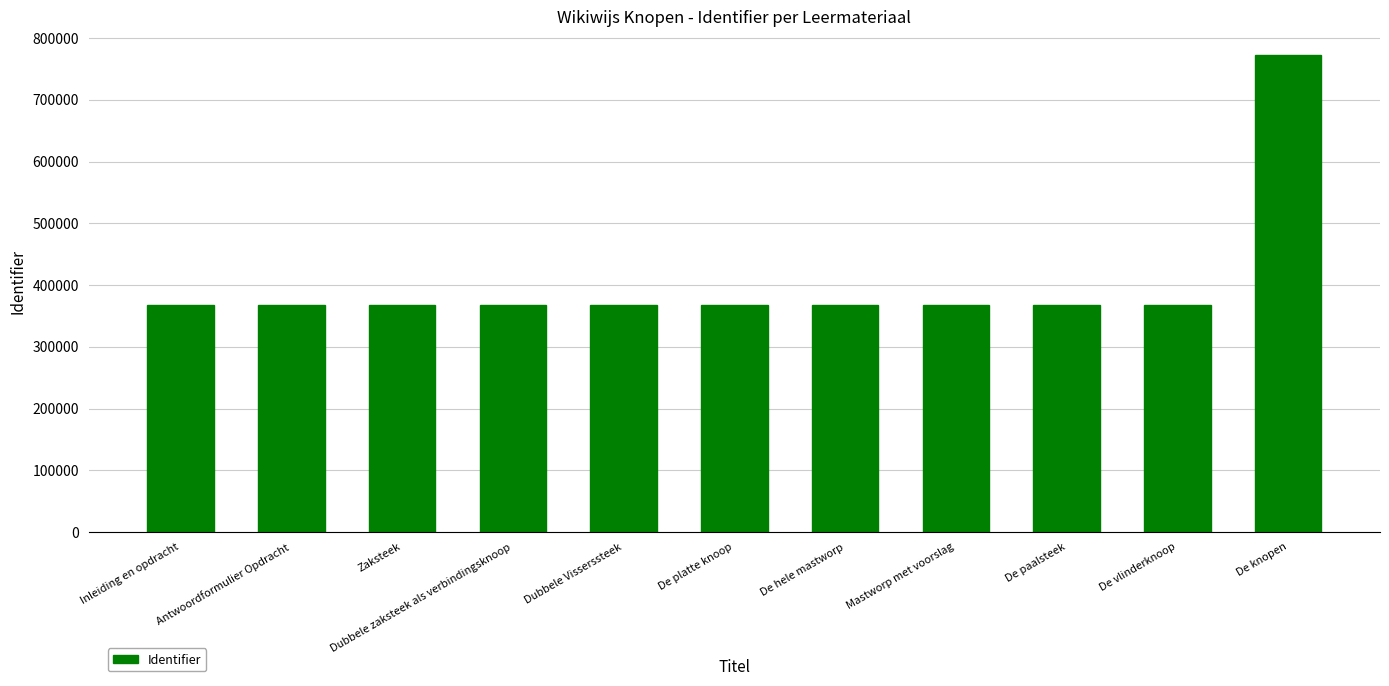

What position from the left is Inleiding en opdracht?

1